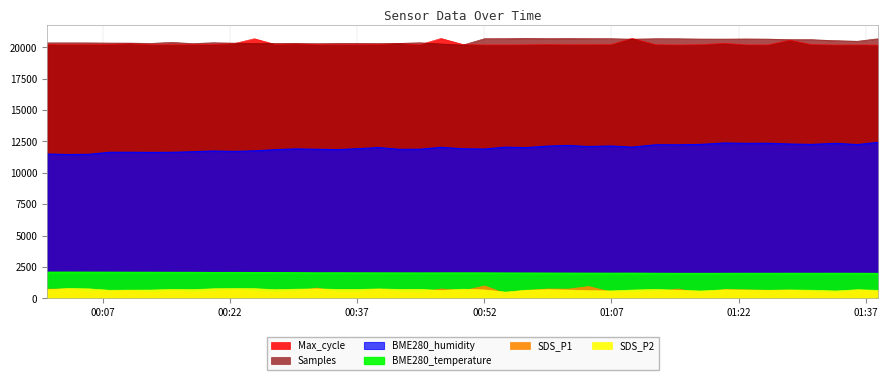

What is the sum of all Samples values?

819239.7